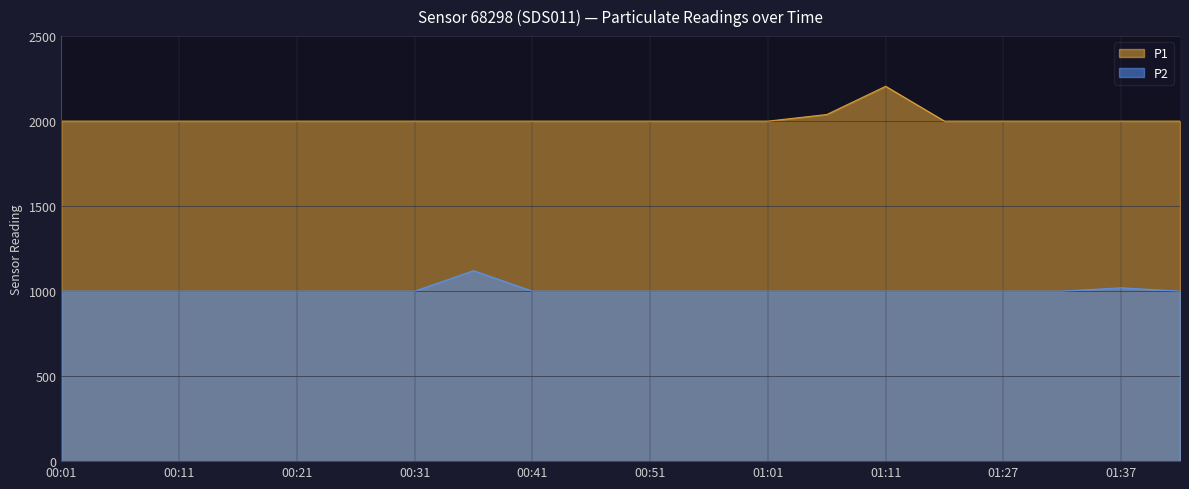

True or false: P2 and P1 cross at least once.

False